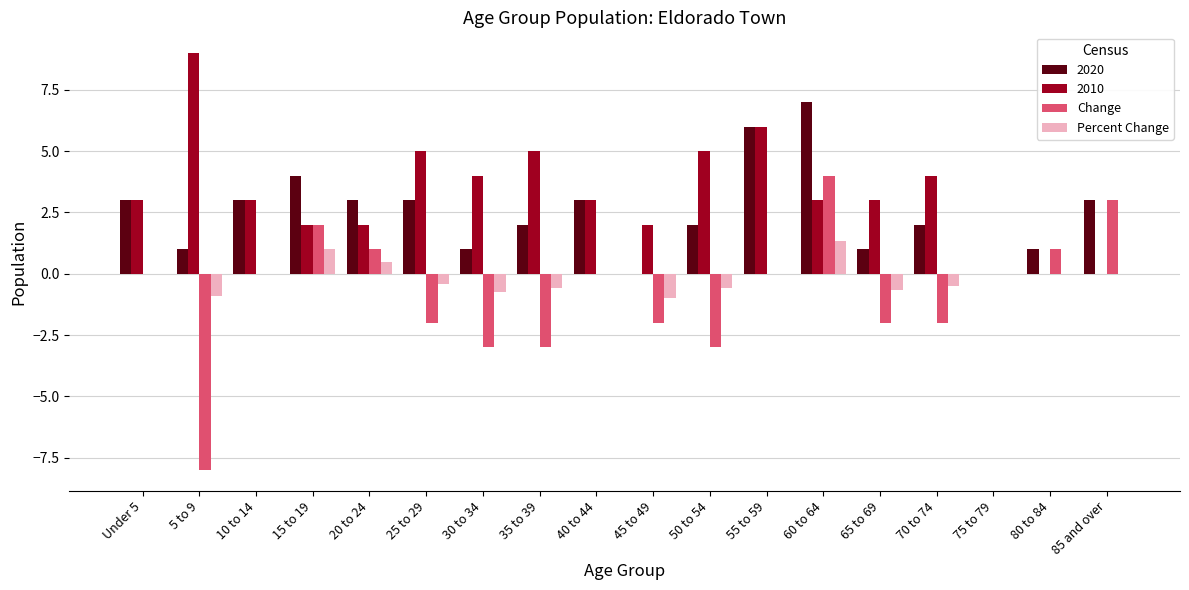

At which category is the sum across all series the highest?

60 to 64